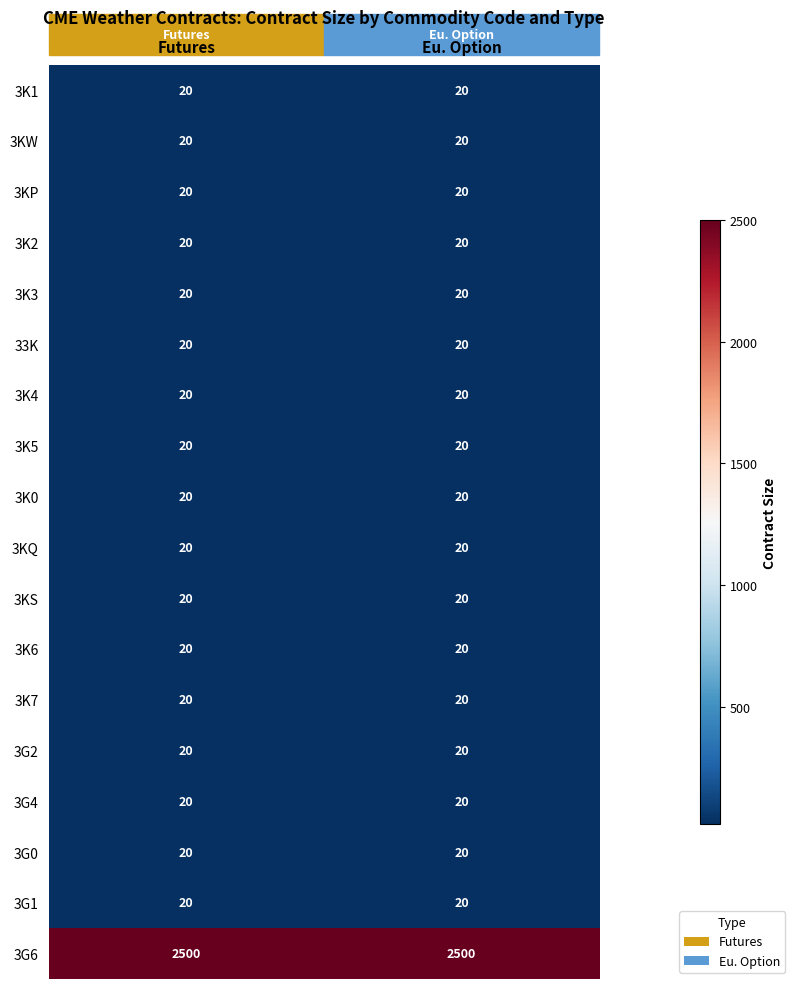

What is the total value across all series at Futures?

2840